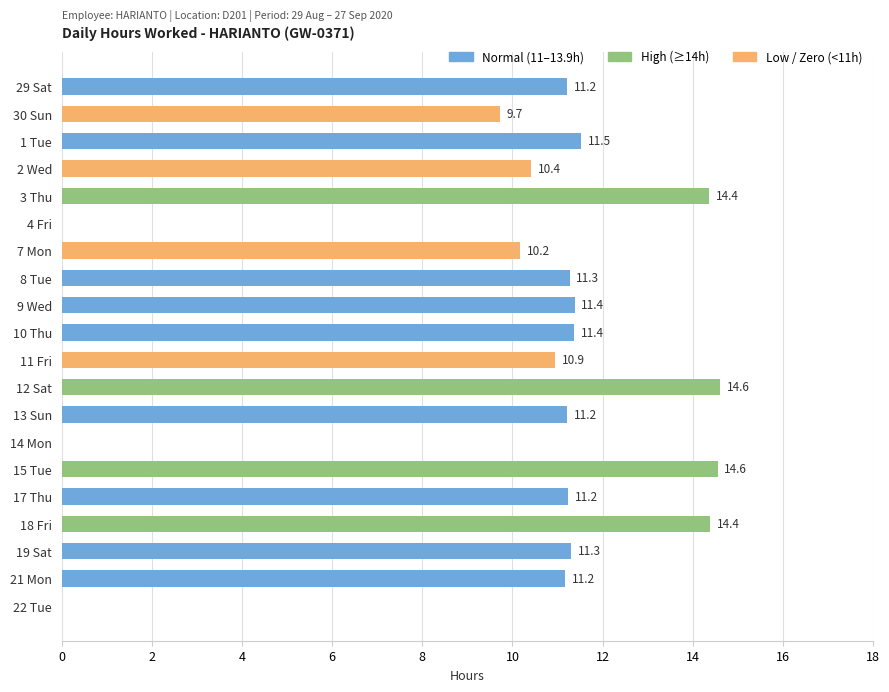

Are the bars horizontal?

Yes